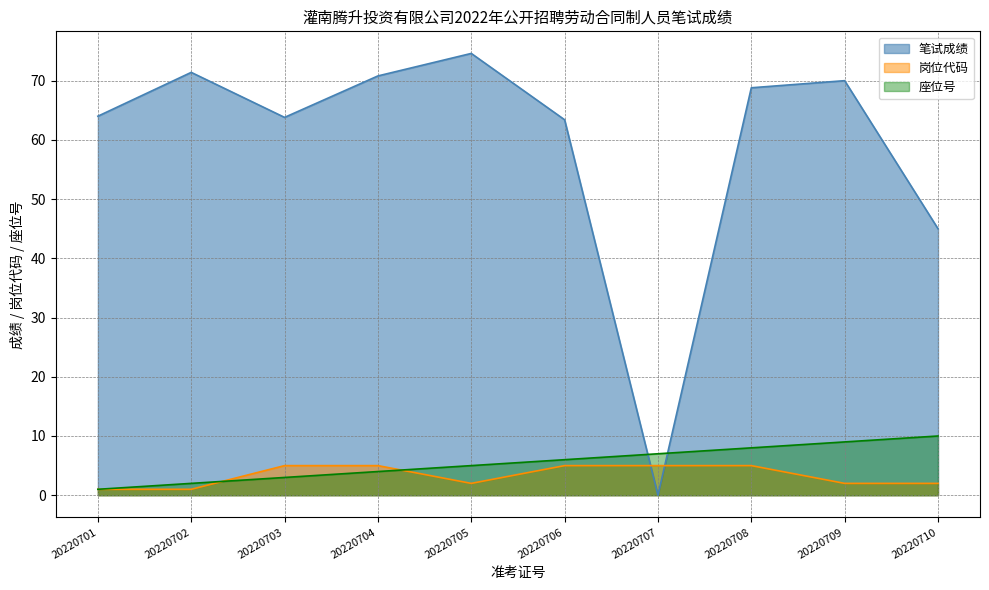

What are all the series names shown in the legend?

笔试成绩, 岗位代码, 座位号